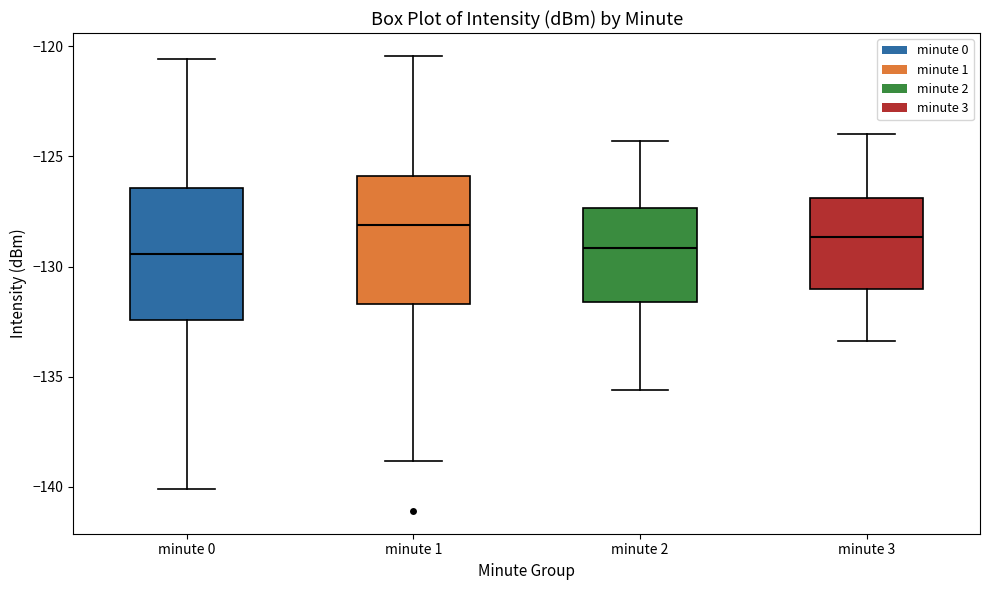

Where is the lower edge of the box for minute 1 on the y-axis? The values are not printed on the chart, so give them approximately, as read against the axis.

-131.5